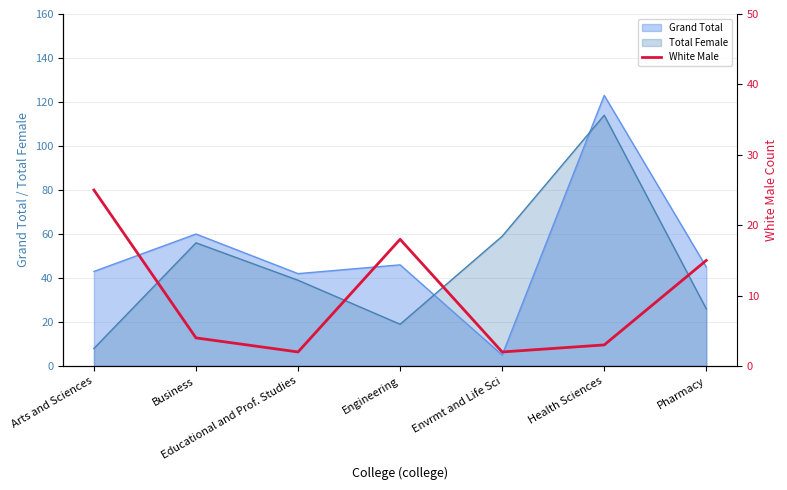

At which label does Total Female reach its minimum?

Arts and Sciences